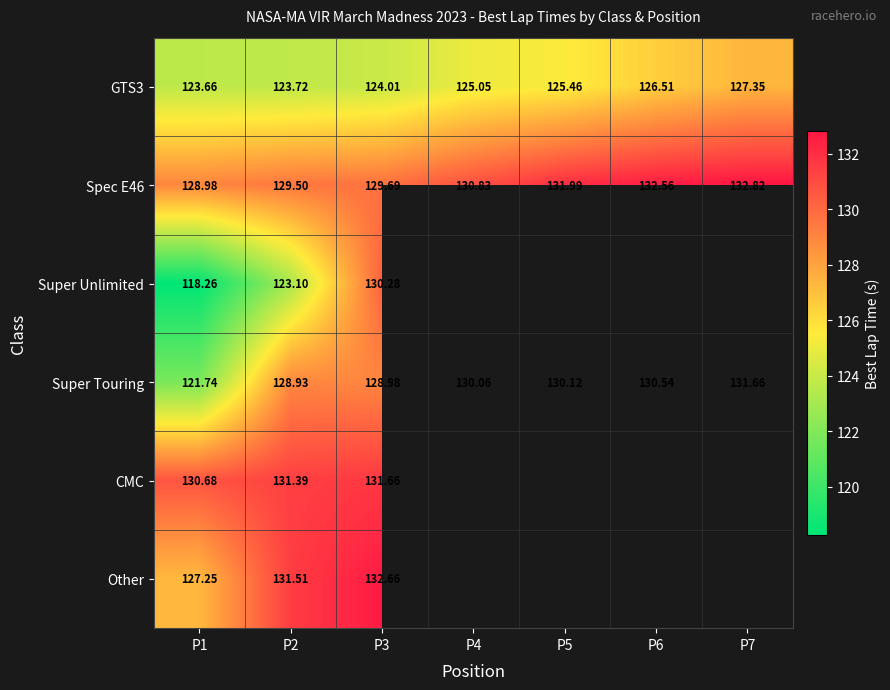

How many values in the Super Touring series exceed 130?

4